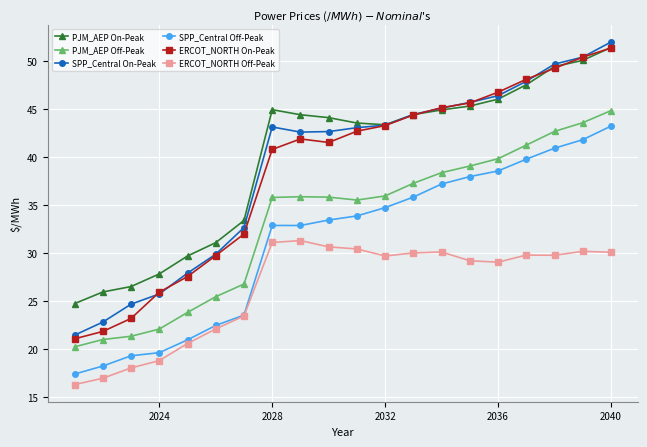

What is the value of the SPP_Central Off-Peak point at the 2nd from the left?

18.3